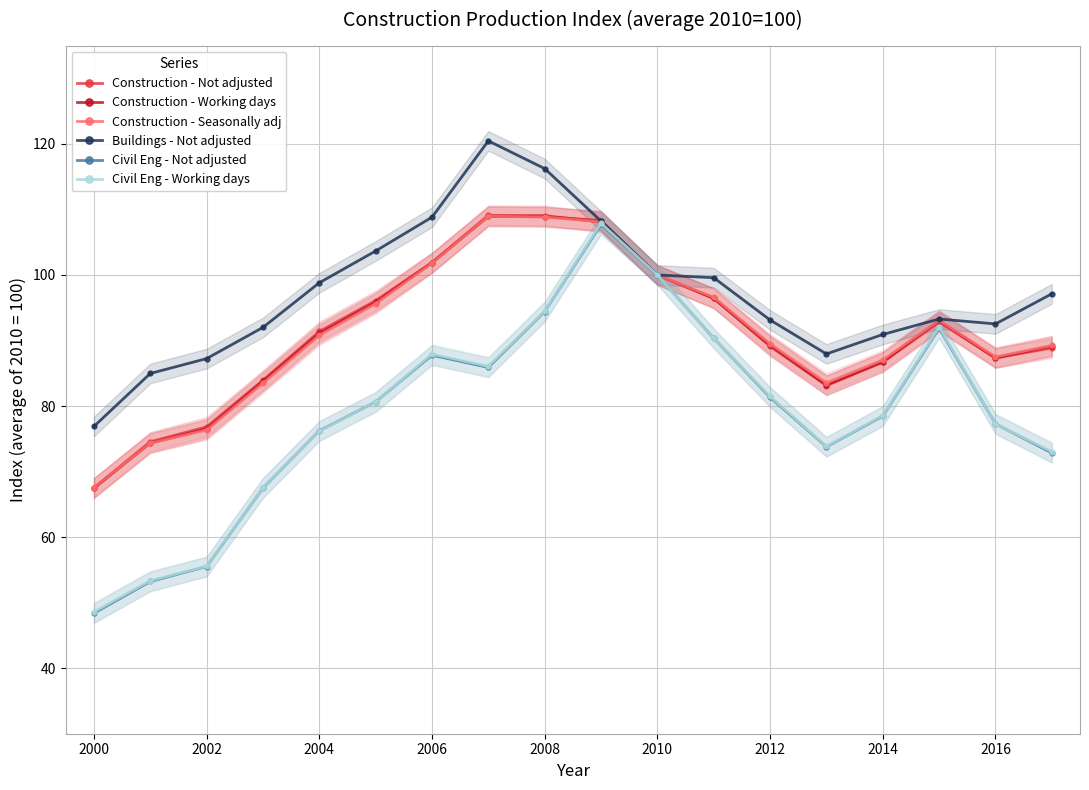

What are all the series names shown in the legend?

Construction - Not adjusted, Construction - Working days, Construction - Seasonally adj, Buildings - Not adjusted, Civil Eng - Not adjusted, Civil Eng - Working days